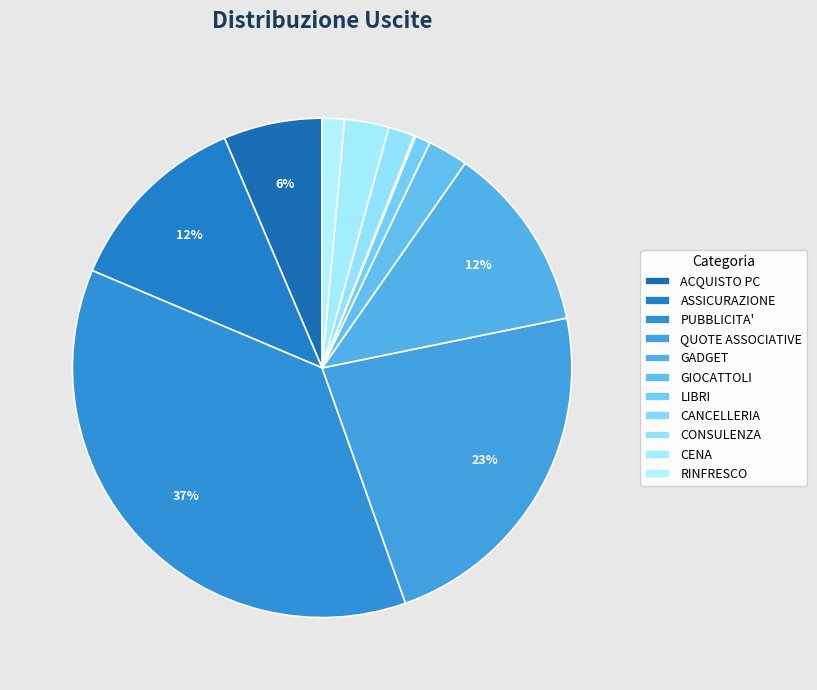

What percentage is the QUOTE ASSOCIATIVE slice, to the nearest percent?

23%